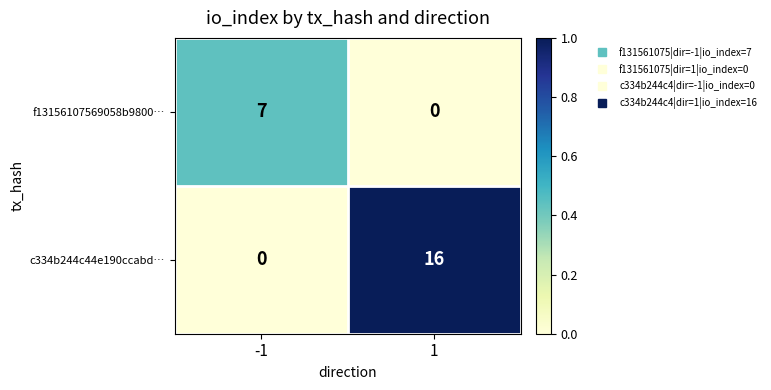

Which series has the largest total across all categories?

c334b244c44e190ccabd…